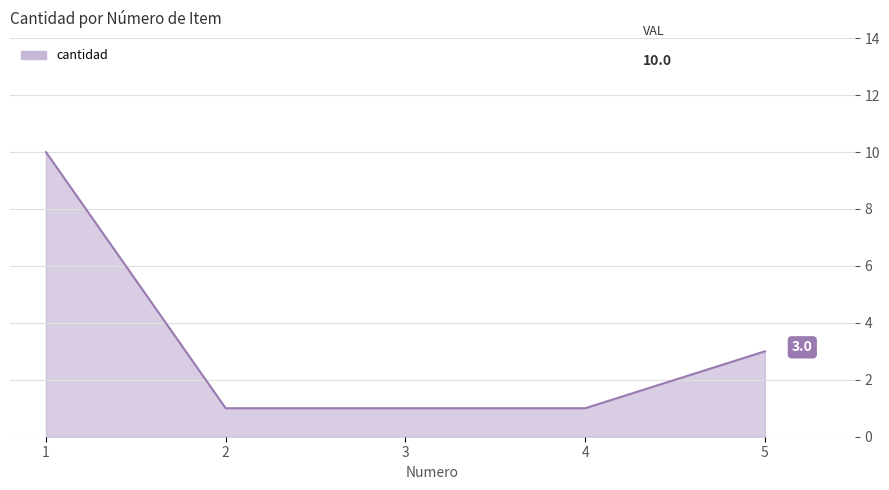

Reading left to right, extract all data points from this chart.

10	1	1	1	3